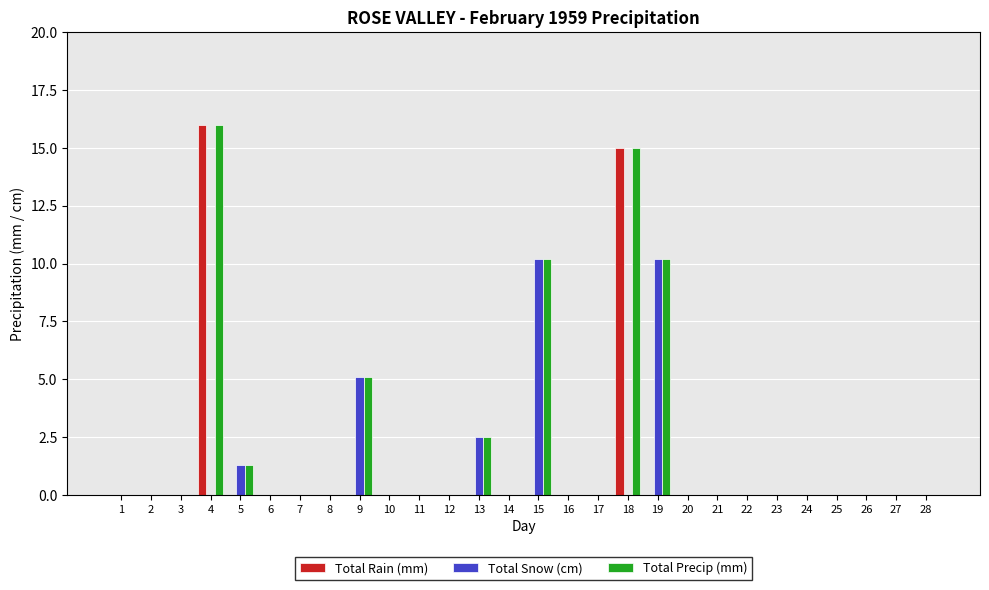

Where is Total Rain (mm) nearest to the value 8?

18